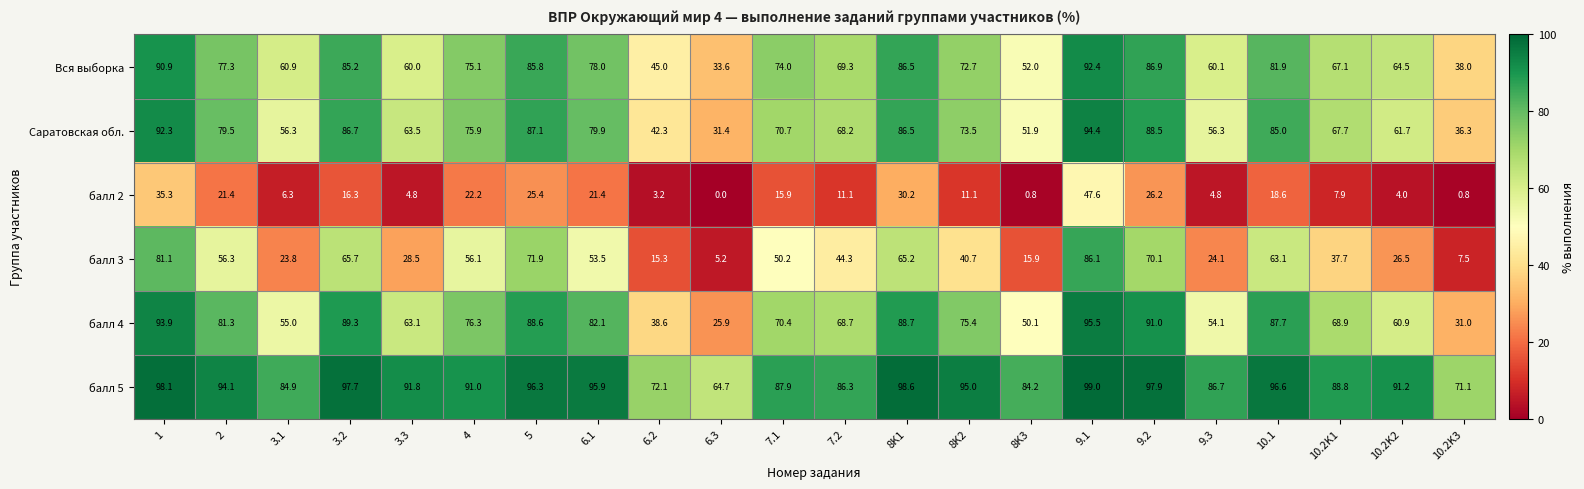

Which category has the highest value across all series?

9.1